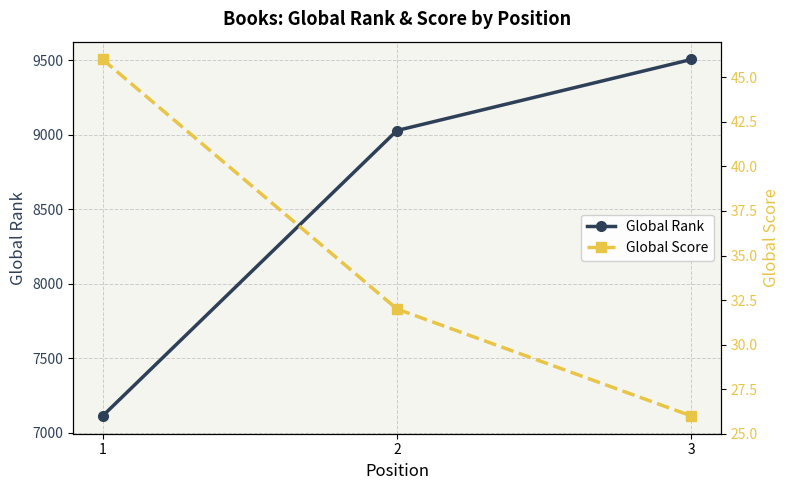

Which category has the lowest value in the Global Rank series?

1